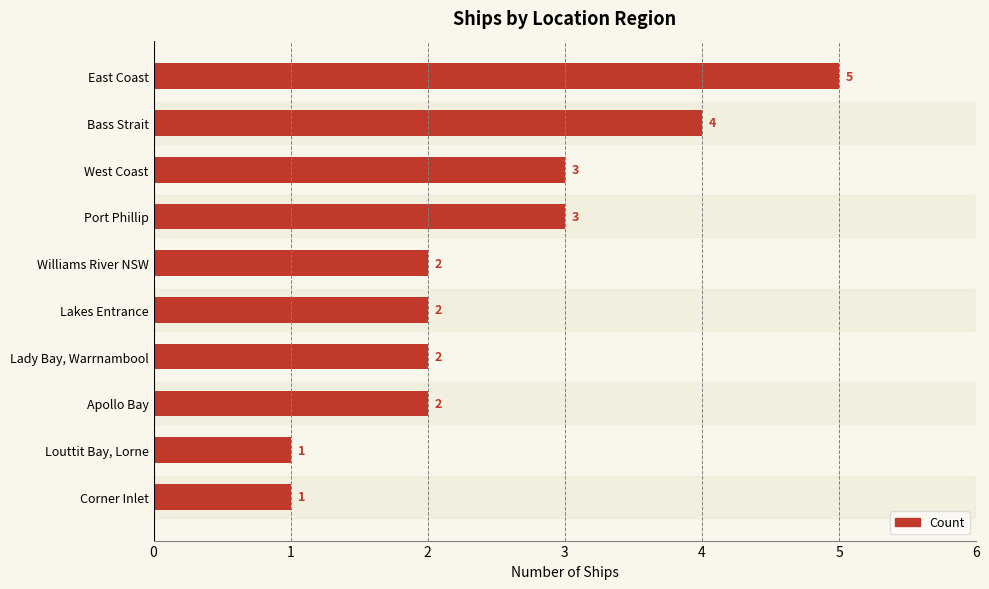

What is the sum of all values?

25